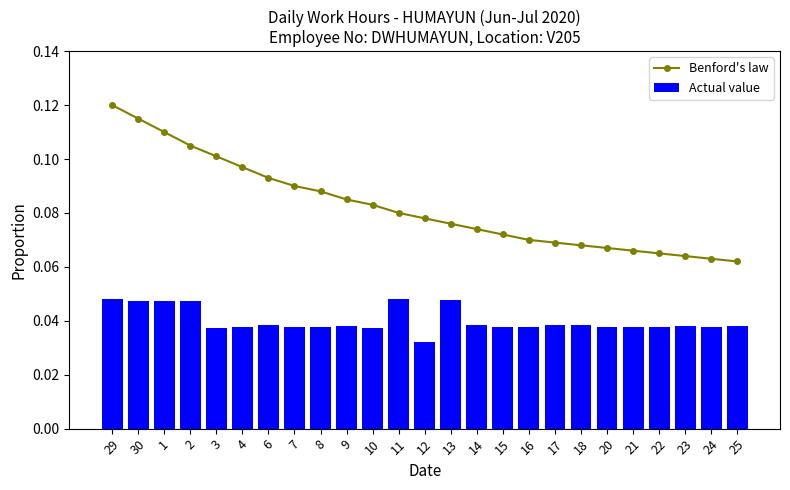

What is the label of the 13th bar from the left?

12